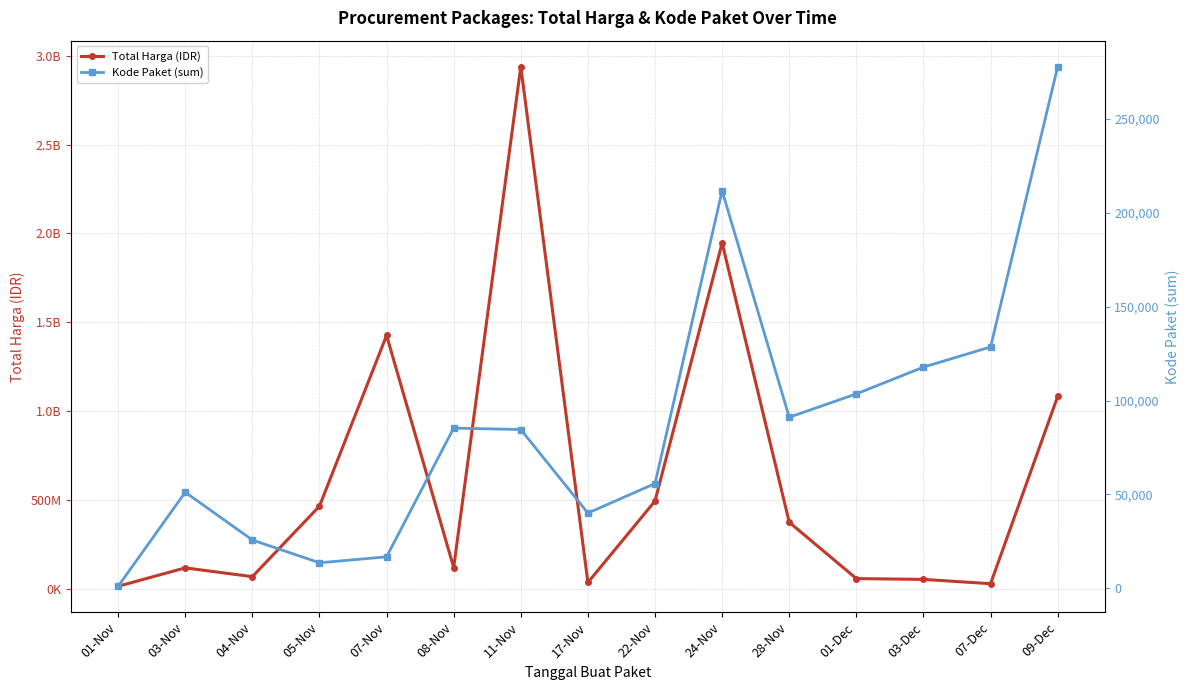

Is it true that Kode Paket (sum) equals 128516 at 07-Dec?

True